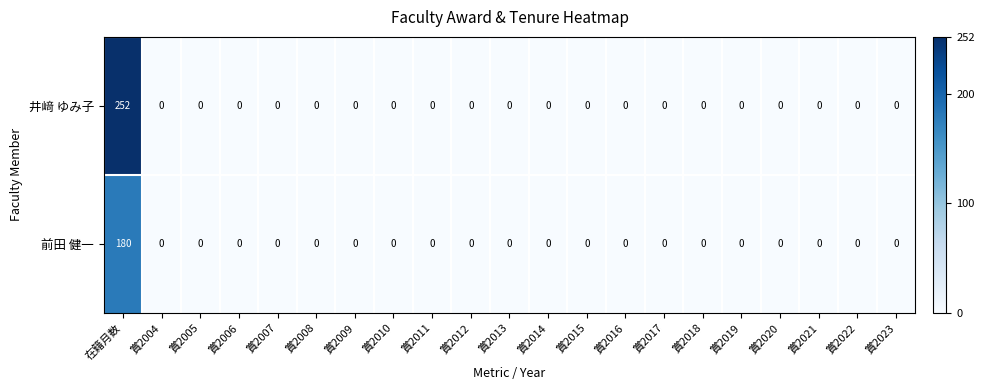

How many data points does each series have?

21